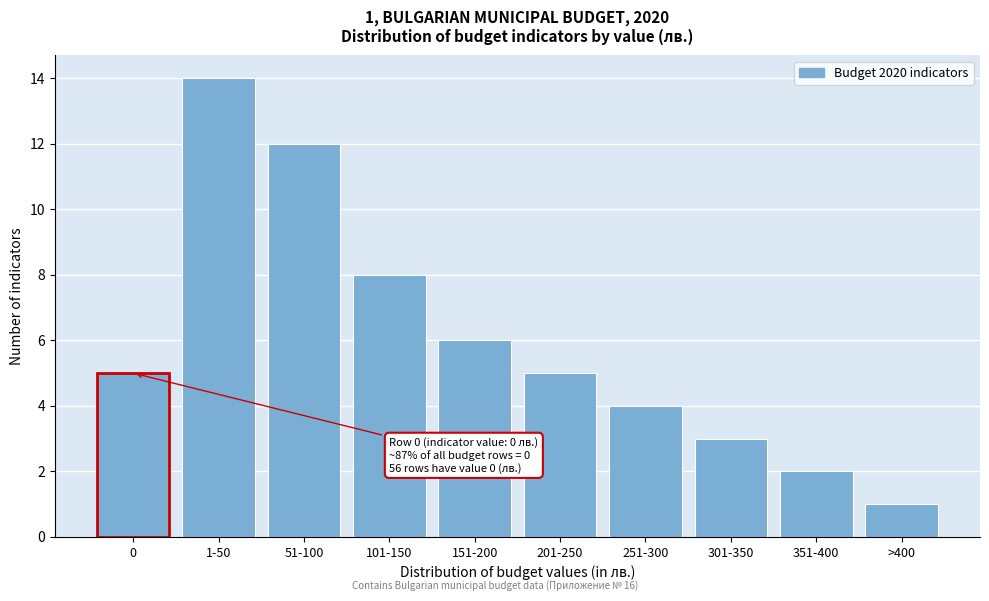

Reading right to left, list all the values displayed in this chart.

1	2	3	4	5	6	8	12	14	5